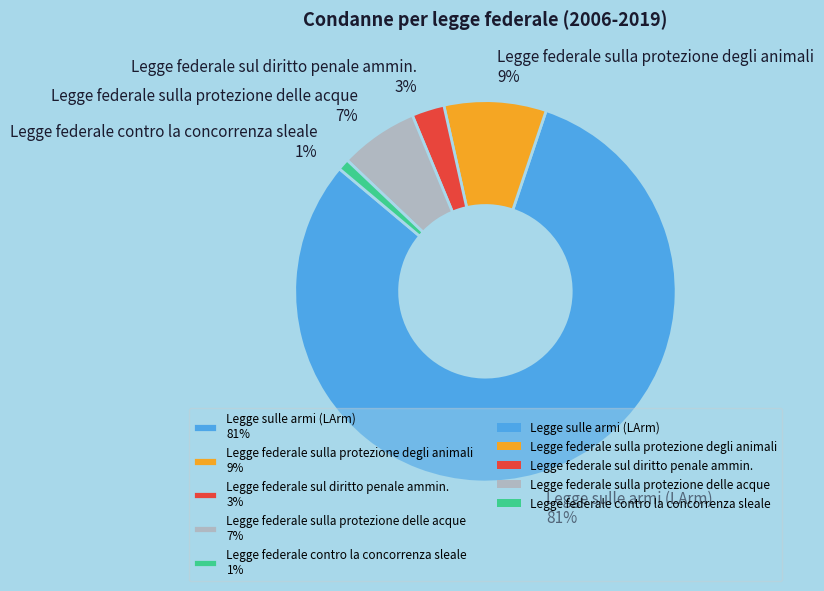

How many segments does this pie chart have?

5